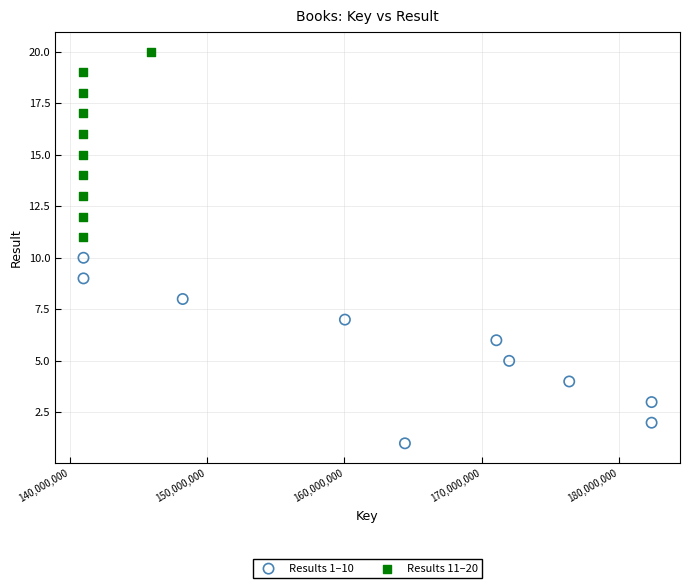

Which series reaches the maximum Y coordinate?

Results 11–20